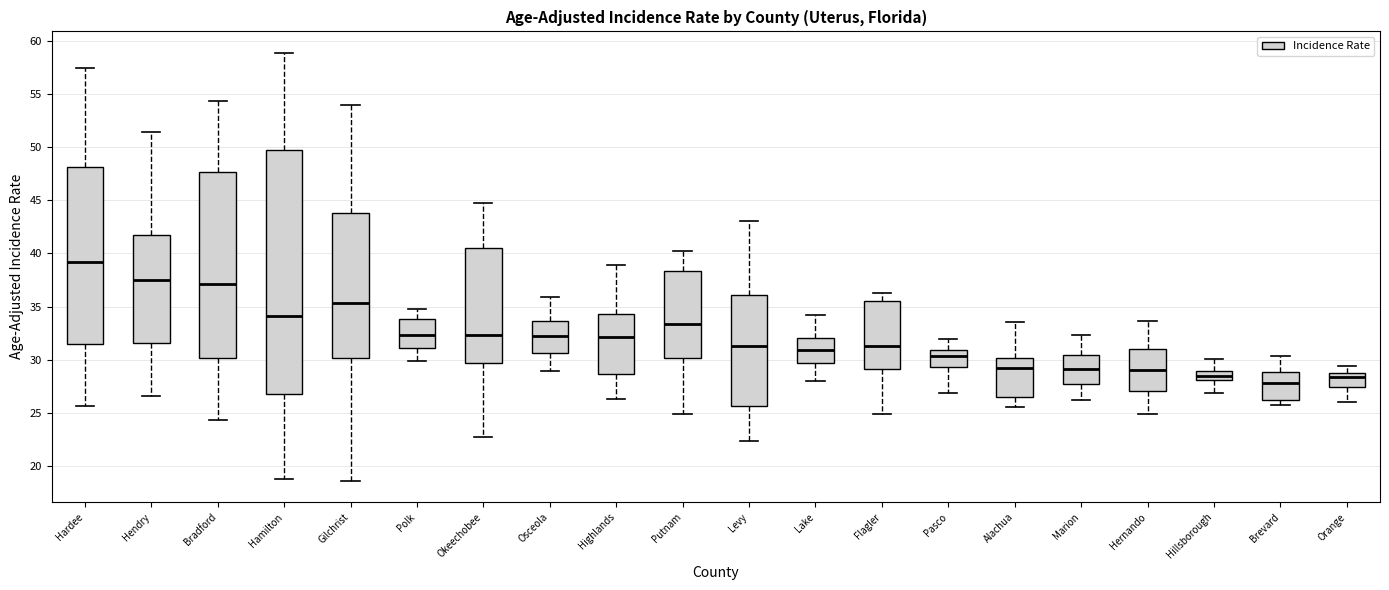

Reading left to right, read every box against the y-axis: the position of its median line, the range the box covers, and the ends of its whiskers. The values are not printed on the chart, so give them approximately, as read against the axis.

Hardee: median 39.0, box 31.5 to 48.0, whiskers 25.5 to 57.5
Hendry: median 37.5, box 31.5 to 42.0, whiskers 26.5 to 51.5
Bradford: median 37.0, box 30.0 to 47.5, whiskers 24.5 to 54.5
Hamilton: median 34.0, box 27.0 to 49.5, whiskers 19.0 to 59.0
Gilchrist: median 35.5, box 30.0 to 44.0, whiskers 18.5 to 54.0
Polk: median 32.5, box 31.0 to 34.0, whiskers 30.0 to 35.0
Okeechobee: median 32.5, box 29.5 to 40.5, whiskers 22.5 to 45.0
Osceola: median 32.0, box 30.5 to 33.5, whiskers 29.0 to 36.0
Highlands: median 32.0, box 28.5 to 34.5, whiskers 26.5 to 39.0
Putnam: median 33.5, box 30.0 to 38.5, whiskers 25.0 to 40.0
Levy: median 31.5, box 25.5 to 36.0, whiskers 22.5 to 43.0
Lake: median 31.0, box 29.5 to 32.0, whiskers 28.0 to 34.0
Flagler: median 31.0, box 29.0 to 35.5, whiskers 25.0 to 36.5
Pasco: median 30.5, box 29.5 to 31.0, whiskers 27.0 to 32.0
Alachua: median 29.0, box 26.5 to 30.0, whiskers 25.5 to 33.5
Marion: median 29.0, box 27.5 to 30.5, whiskers 26.0 to 32.5
Hernando: median 29.0, box 27.0 to 31.0, whiskers 25.0 to 33.5
Hillsborough: median 28.5, box 28.0 to 29.0, whiskers 27.0 to 30.0
Brevard: median 28.0, box 26.0 to 29.0, whiskers 25.5 to 30.5
Orange: median 28.5 (just below the box's upper edge), box 27.5 to 28.5, whiskers 26.0 to 29.5